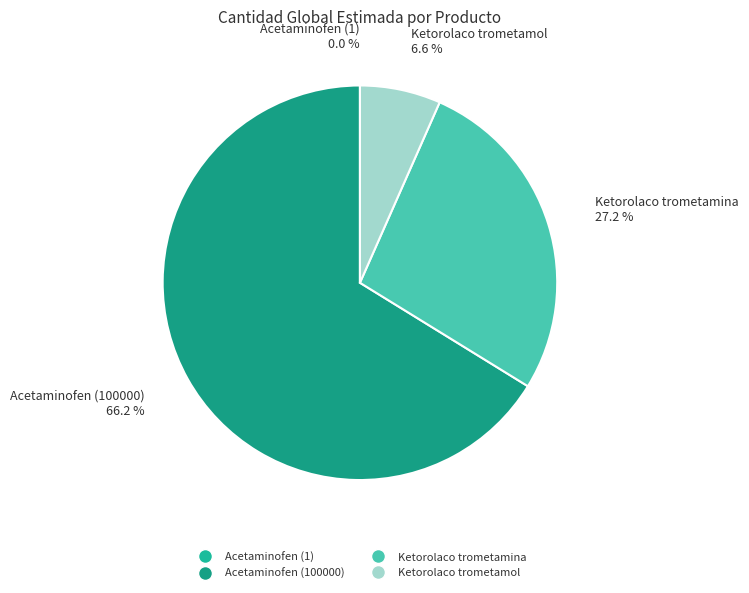

What is the total percentage of Acetaminofen (100000) and Ketorolaco trometamol?

72.8%